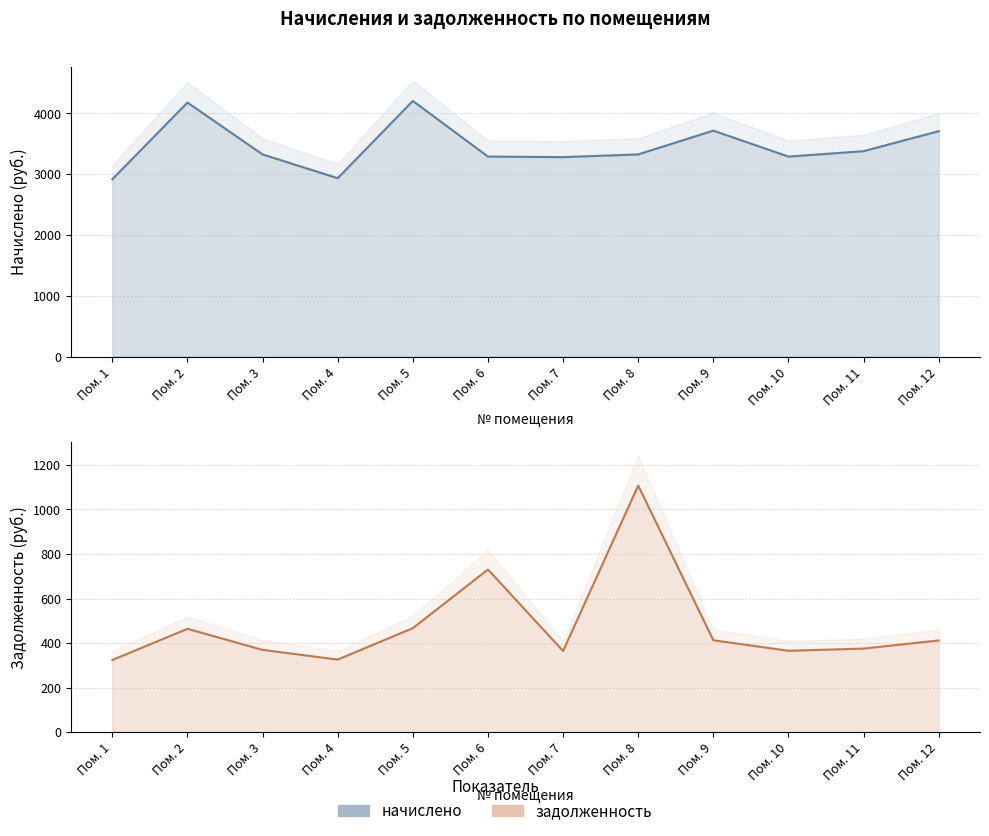

True or false: начислено and задолженность cross at least once.

False